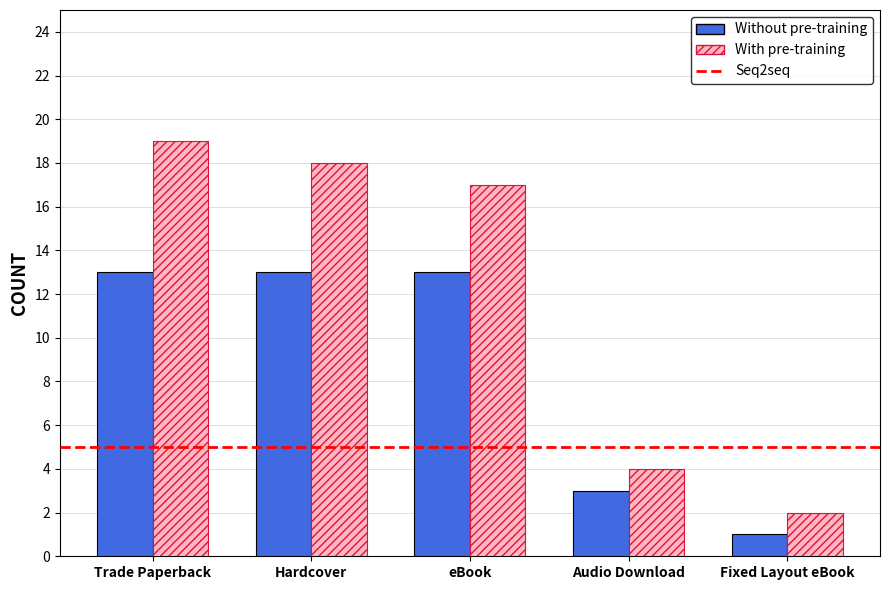

Is it true that Without pre-training equals 0 at Fixed Layout eBook?

False